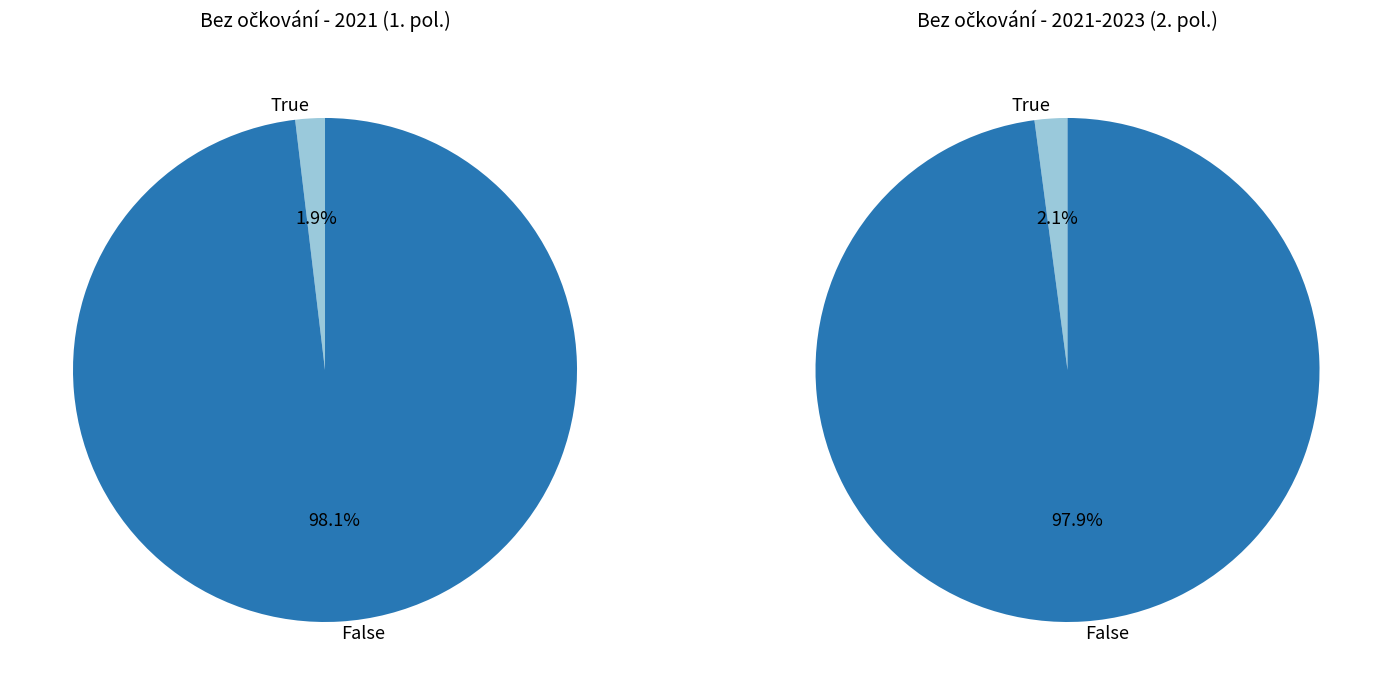

True or false: 2022-09 accounts for 8% of the total.

False